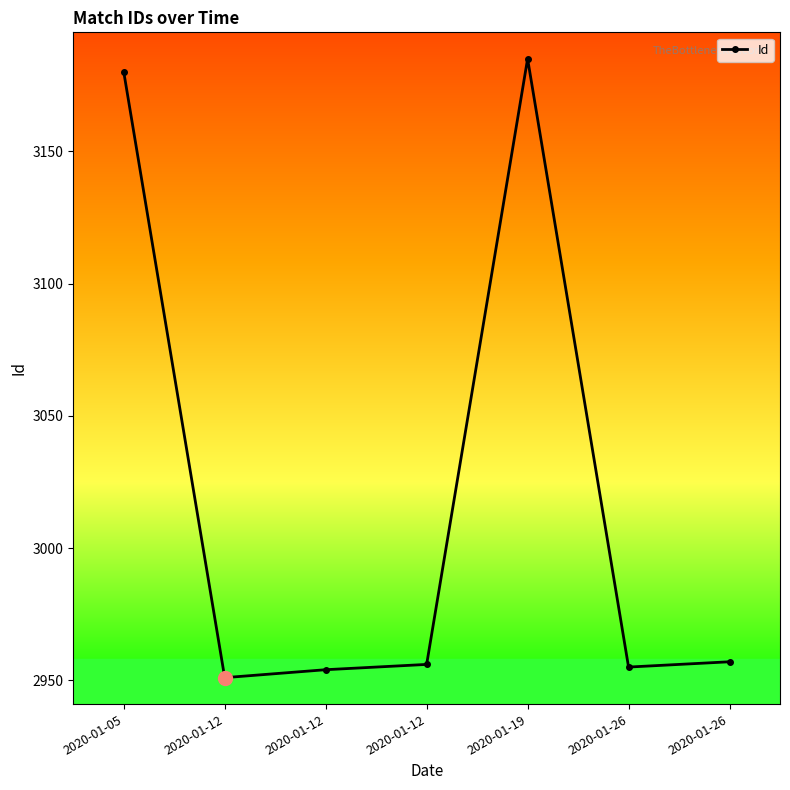

How many distinct data groups are displayed?

1